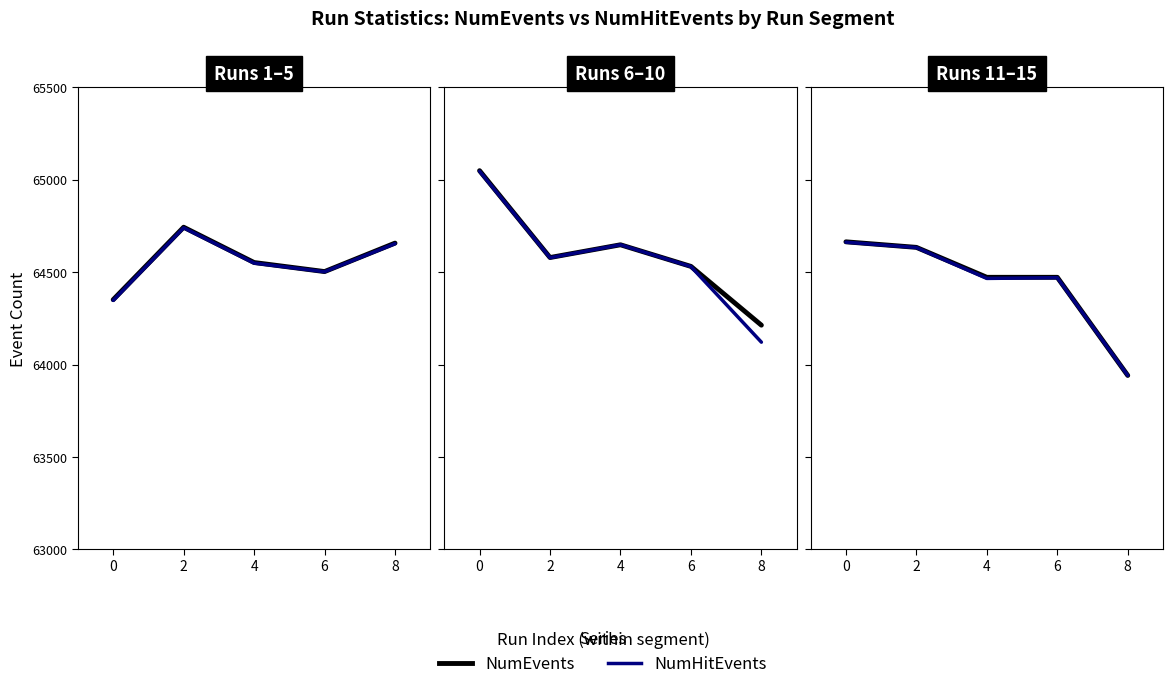

The value of NumEvents at 0 is 21615. True or false?

False